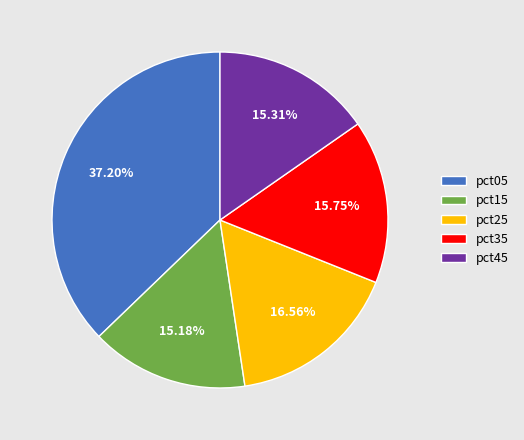

To the nearest percent, what is the difference between the pct05 and pct15 slice percentages?

22%